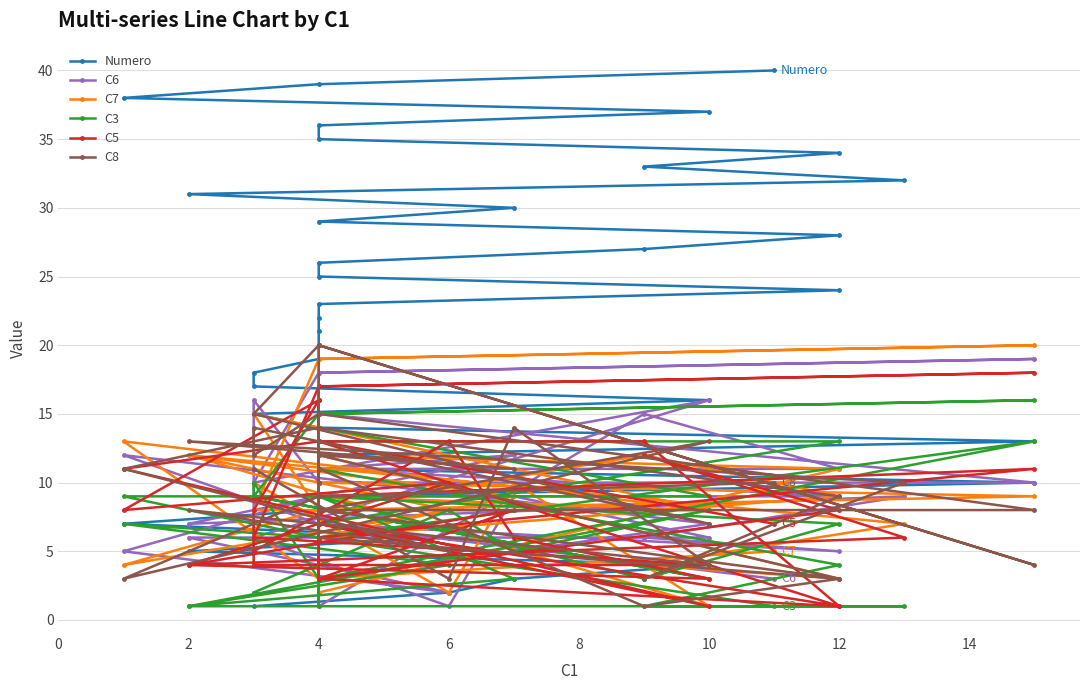

Which series has the largest range (max minus min)?

Numero